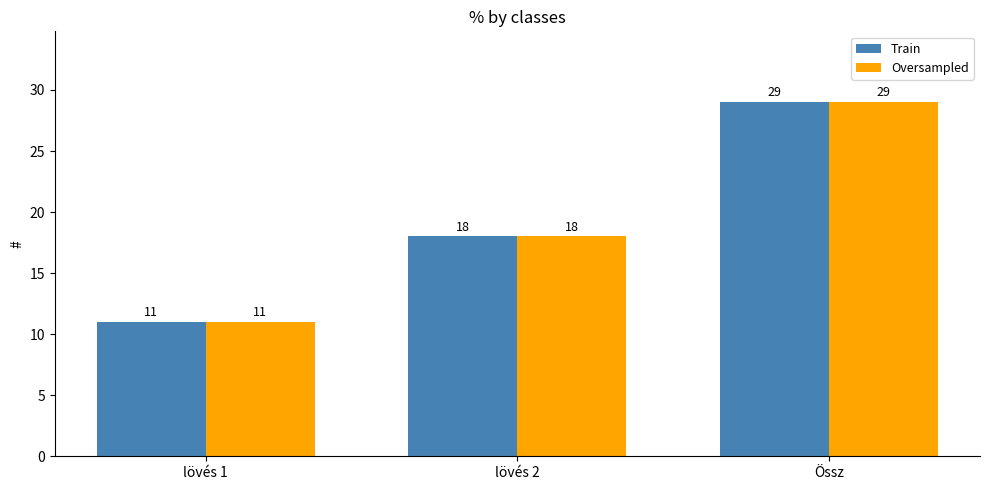

What is the sum of all Oversampled values?

58